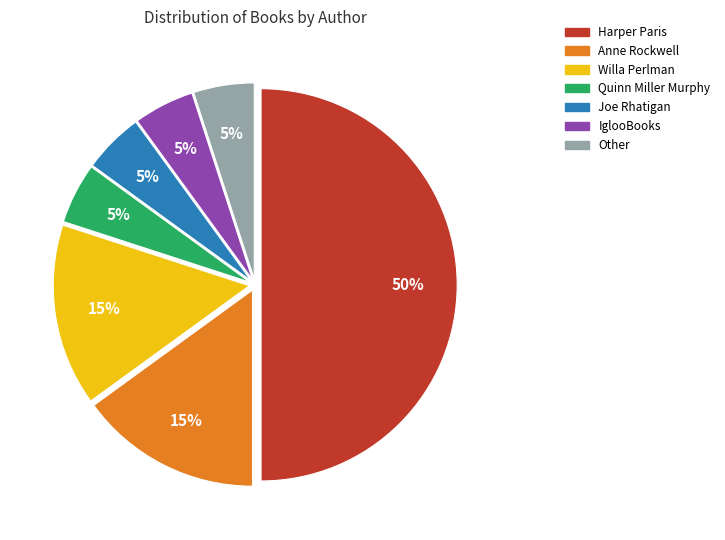

To the nearest percent, what percentage of the pie is IglooBooks?

5%